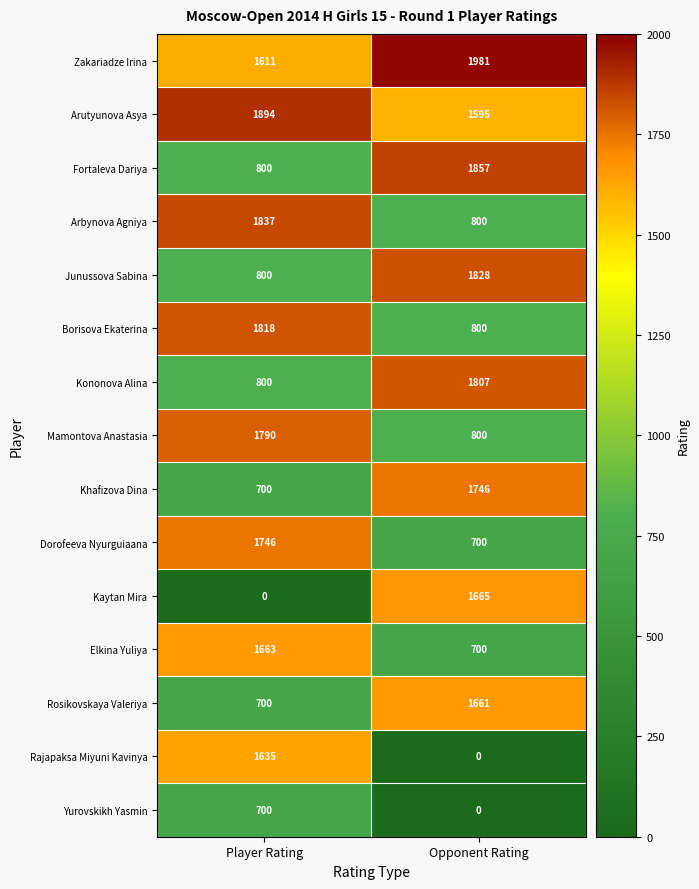

Reading left to right, transcribe all the data shown in this chart.

Zakariadze Irina: Player Rating=1611	Opponent Rating=1981
Arutyunova Asya: Player Rating=1894	Opponent Rating=1595
Fortaleva Dariya: Player Rating=800	Opponent Rating=1857
Arbynova Agniya: Player Rating=1837	Opponent Rating=800
Junussova Sabina: Player Rating=800	Opponent Rating=1828
Borisova Ekaterina: Player Rating=1818	Opponent Rating=800
Kononova Alina: Player Rating=800	Opponent Rating=1807
Mamontova Anastasia: Player Rating=1790	Opponent Rating=800
Khafizova Dina: Player Rating=700	Opponent Rating=1746
Dorofeeva Nyurguiaana: Player Rating=1746	Opponent Rating=700
Kaytan Mira: Player Rating=0	Opponent Rating=1665
Elkina Yuliya: Player Rating=1663	Opponent Rating=700
Rosikovskaya Valeriya: Player Rating=700	Opponent Rating=1661
Rajapaksa Miyuni Kavinya: Player Rating=1635	Opponent Rating=0
Yurovskikh Yasmin: Player Rating=700	Opponent Rating=0